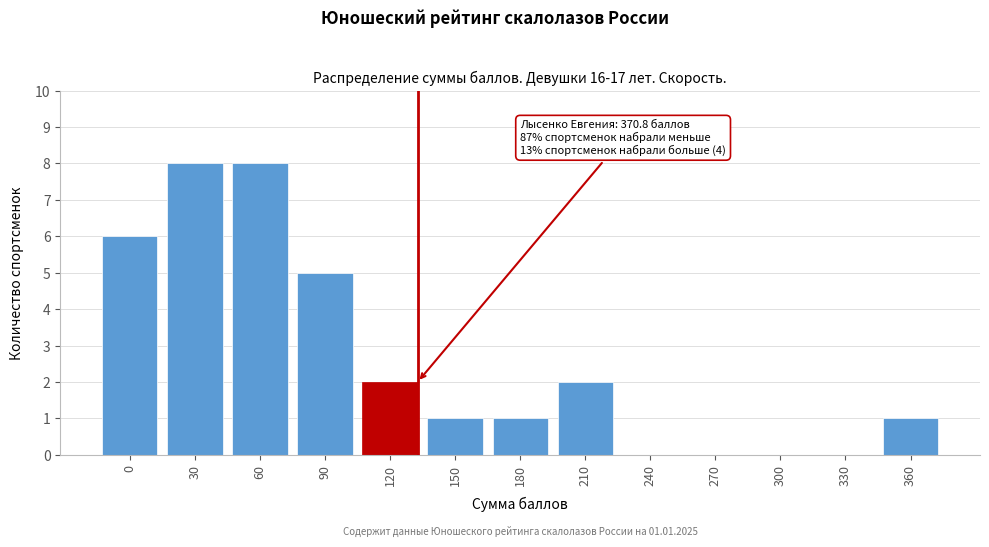

Reading left to right, list all the values displayed in this chart.

0=6	30=8	60=8	90=5	120=2	150=1	180=1	210=2	240=0	270=0	300=0	330=0	360=1